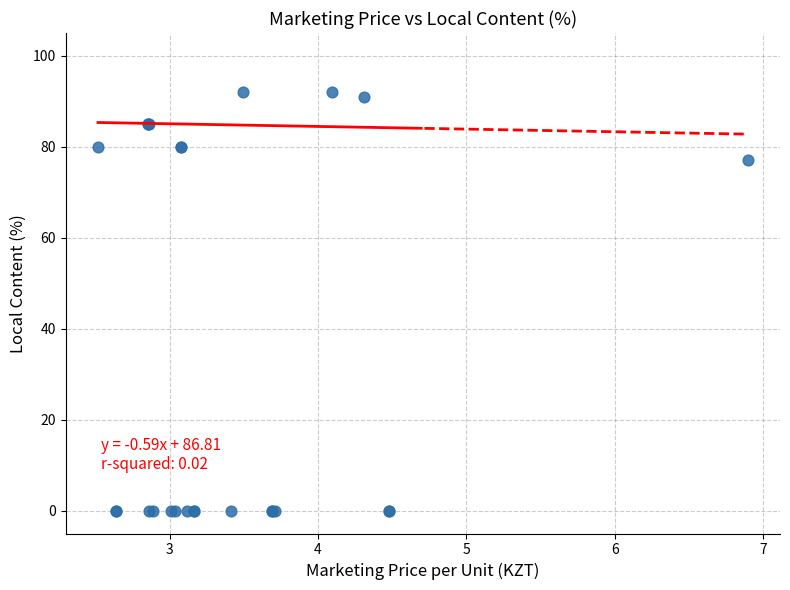

What Y value in the scatter plot is closest to 46?

77